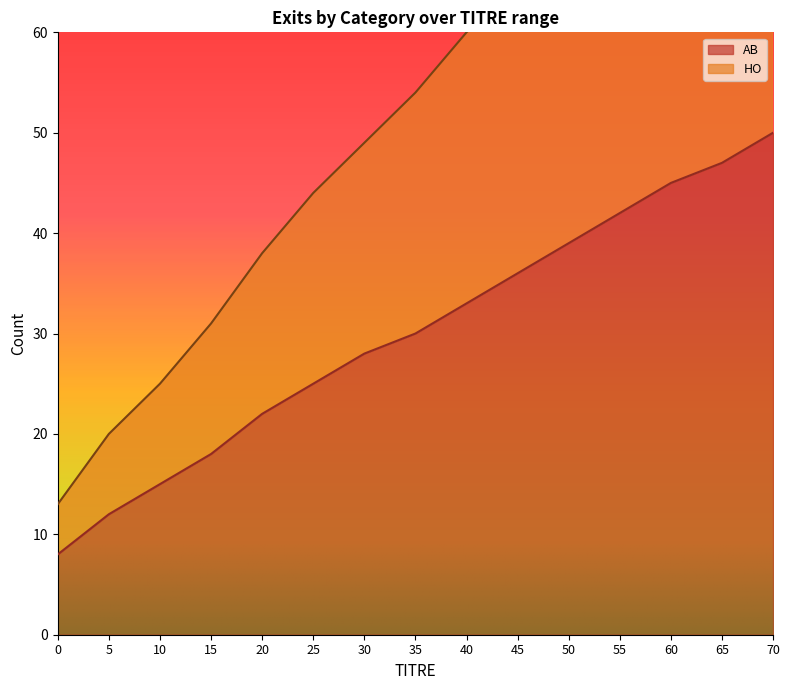

Rank the categories by HO value from lowest to highest.

0, 5, 10, 15, 20, 25, 30, 35, 40, 45, 50, 55, 60, 65, 70